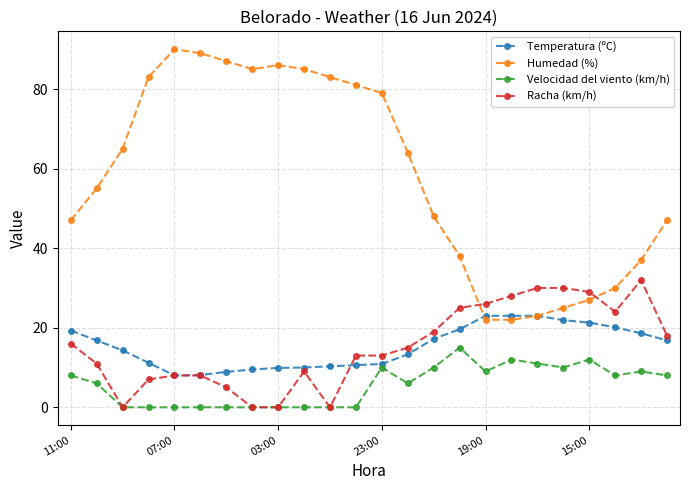

True or false: Velocidad del viento (km/h) has more than 2 interior local peaks.

True